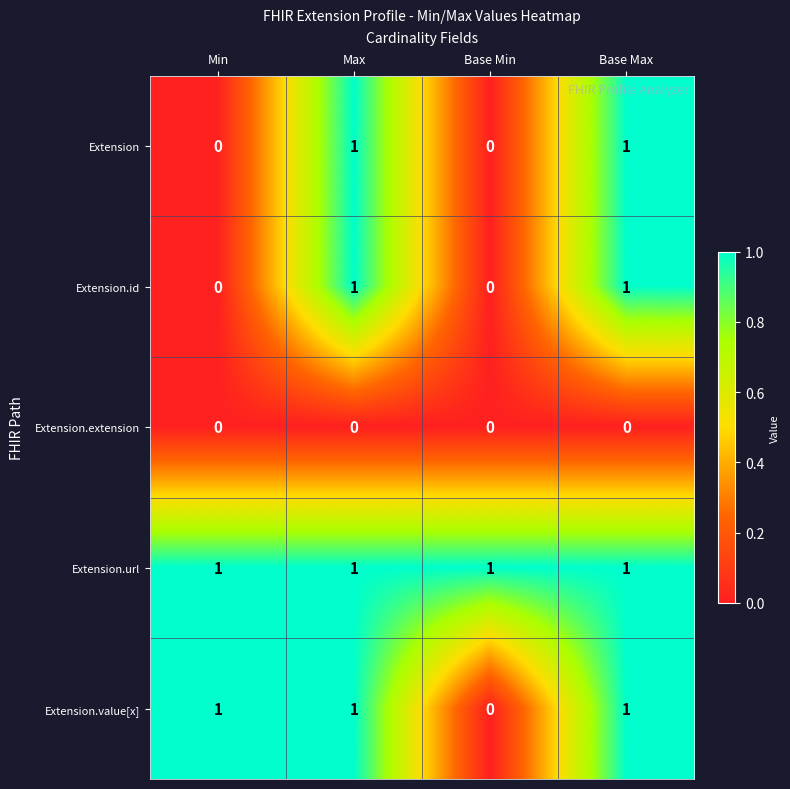

The value of Extension.url at Min is 1. True or false?

True